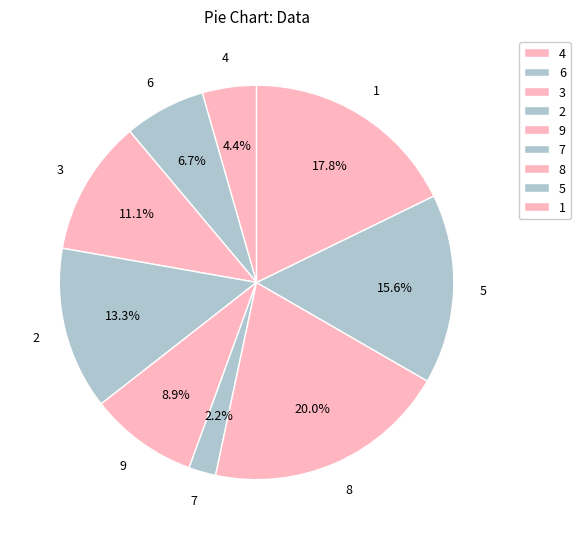

Count the number of slices in the pie.

9